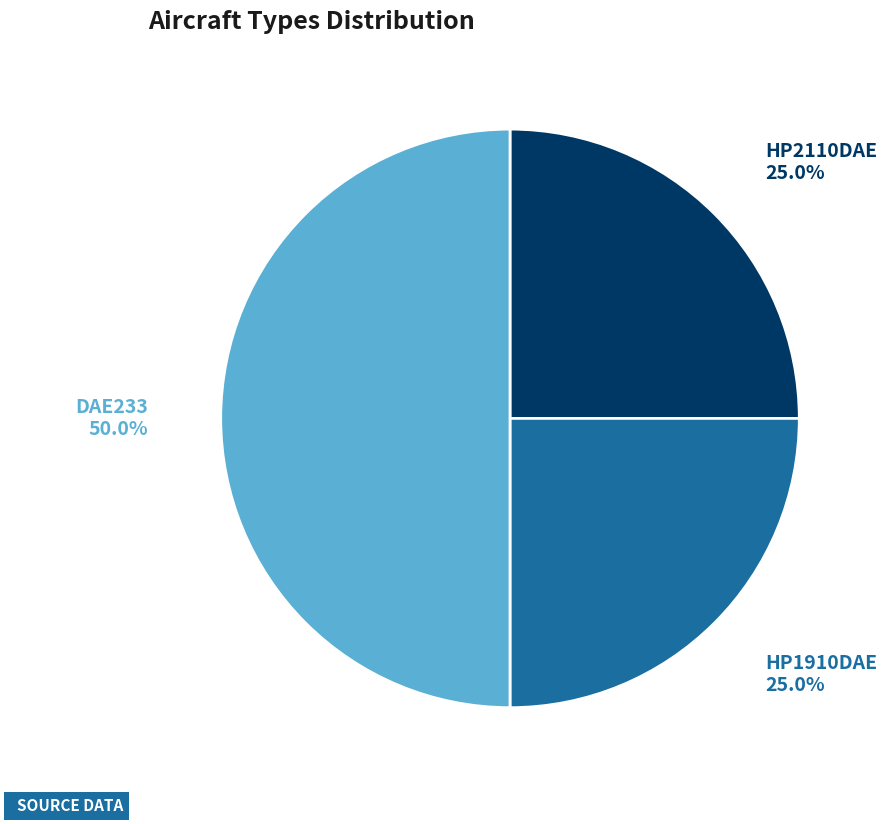

Does HP1910DAE represent more than half of the total?

No